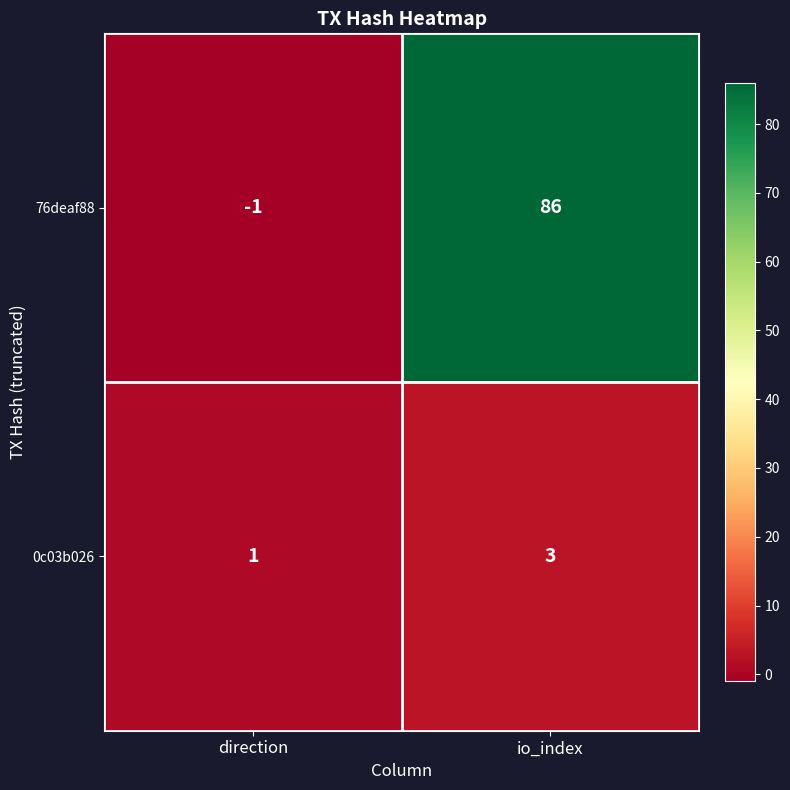

The 0c03b026 series shows 3 at io_index. True or false?

True